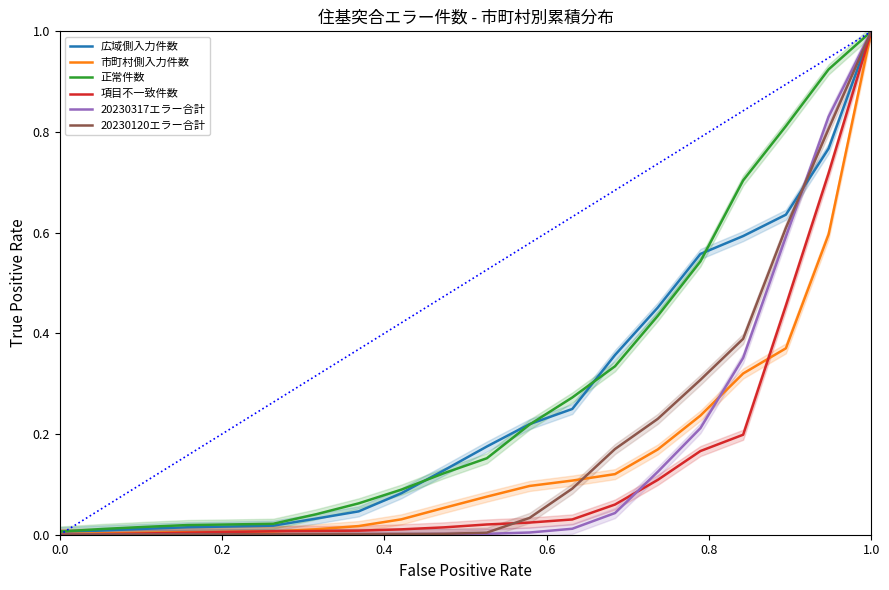

List the series in order of their peak value, lowest first.

広域側入力件数, 市町村側入力件数, 正常件数, 項目不一致件数, 20230317エラー合計, 20230120エラー合計